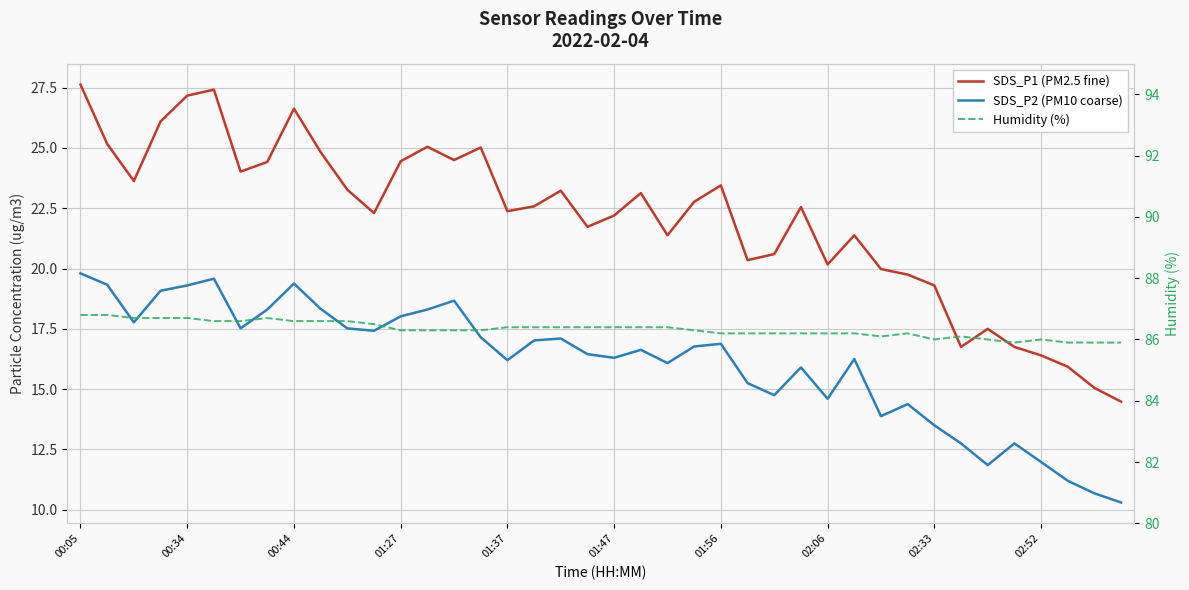

Reading left to right, list all the values displayed in this chart.

SDS_P1 (PM2.5 fine): 27.6	25.2	23.6	26.1	27.2	27.4	24.0	24.4	26.6	24.8	23.3	22.3	24.4	25.1	24.5	25.0	22.4	22.6	23.2	21.7	22.2	23.1	21.4	22.8	23.4	20.4	20.6	22.6	20.2	21.4	20.0	19.8	19.3	16.8	17.5	16.8	16.4	15.9	15.1	14.5
SDS_P2 (PM10 coarse): 19.8	19.3	17.8	19.1	19.3	19.6	17.5	18.3	19.4	18.3	17.5	17.4	18.0	18.3	18.7	17.1	16.2	17.0	17.1	16.4	16.3	16.6	16.1	16.8	16.9	15.2	14.8	15.9	14.6	16.2	13.9	14.4	13.5	12.8	11.8	12.8	12.0	11.2	10.7	10.3
Humidity (%): 86.8	86.8	86.7	86.7	86.7	86.6	86.6	86.7	86.6	86.6	86.6	86.5	86.3	86.3	86.3	86.3	86.4	86.4	86.4	86.4	86.4	86.4	86.4	86.3	86.2	86.2	86.2	86.2	86.2	86.2	86.1	86.2	86.0	86.1	86.0	85.9	86.0	85.9	85.9	85.9